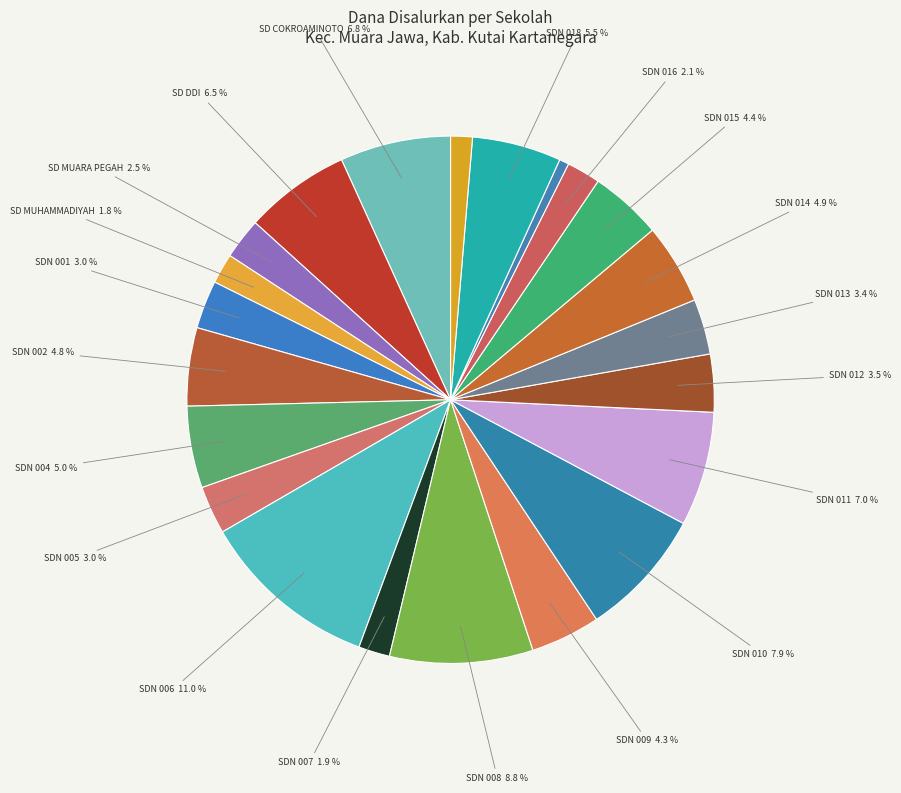

To the nearest percent, what is the difference between the largest and smallest slice percentages?

10%